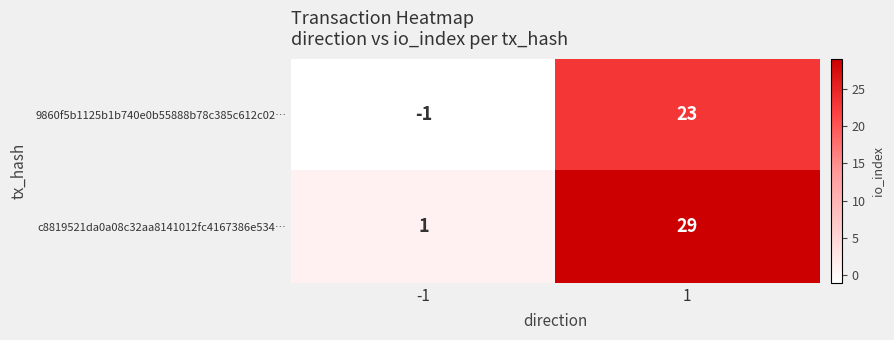

At 1, list the series in order from largest to smallest.

c8819521da0a08c32aa8141012fc4167386e534…, 9860f5b1125b1b740e0b55888b78c385c612c02…